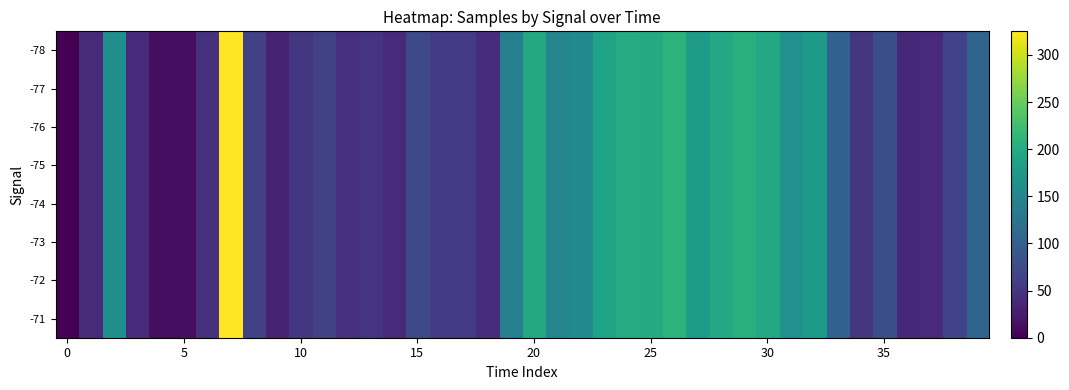

Reading left to right, transcribe all the data shown in this chart.

-78: 0.0	40.0	161.9	39.4	11.8	11.7	46.5	325.0	63.3	32.5	52.9	63.5	44.3	49.3	38.3	72.3	56.3	56.3	42.8	140.1	196.3	147.9	155.0	189.1	200.4	198.5	210.3	179.0	196.8	205.0	195.8	164.5	177.0	101.3	52.5	78.1	37.9	39.3	65.9	105.2
-77: 0.0	40.0	161.9	39.4	11.8	11.7	46.5	325.0	63.3	32.5	52.9	63.5	44.3	49.3	38.3	72.3	56.3	56.3	42.8	140.1	196.3	147.9	155.0	189.1	200.4	198.5	210.3	179.0	196.8	205.0	195.8	164.5	177.0	101.3	52.5	78.1	37.9	39.3	65.9	105.2
-76: 0.0	40.0	161.9	39.4	11.8	11.7	46.5	325.0	63.3	32.5	52.9	63.5	44.3	49.3	38.3	72.3	56.3	56.3	42.8	140.1	196.3	147.9	155.0	189.1	200.4	198.5	210.3	179.0	196.8	205.0	195.8	164.5	177.0	101.3	52.5	78.1	37.9	39.3	65.9	105.2
-75: 0.0	40.0	161.9	39.4	11.8	11.7	46.5	325.0	63.3	32.5	52.9	63.5	44.3	49.3	38.3	72.3	56.3	56.3	42.8	140.1	196.3	147.9	155.0	189.1	200.4	198.5	210.3	179.0	196.8	205.0	195.8	164.5	177.0	101.3	52.5	78.1	37.9	39.3	65.9	105.2
-74: 0.0	40.0	161.9	39.4	11.8	11.7	46.5	325.0	63.3	32.5	52.9	63.5	44.3	49.3	38.3	72.3	56.3	56.3	42.8	140.1	196.3	147.9	155.0	189.1	200.4	198.5	210.3	179.0	196.8	205.0	195.8	164.5	177.0	101.3	52.5	78.1	37.9	39.3	65.9	105.2
-73: 0.0	40.0	161.9	39.4	11.8	11.7	46.5	325.0	63.3	32.5	52.9	63.5	44.3	49.3	38.3	72.3	56.3	56.3	42.8	140.1	196.3	147.9	155.0	189.1	200.4	198.5	210.3	179.0	196.8	205.0	195.8	164.5	177.0	101.3	52.5	78.1	37.9	39.3	65.9	105.2
-72: 0.0	40.0	161.9	39.4	11.8	11.7	46.5	325.0	63.3	32.5	52.9	63.5	44.3	49.3	38.3	72.3	56.3	56.3	42.8	140.1	196.3	147.9	155.0	189.1	200.4	198.5	210.3	179.0	196.8	205.0	195.8	164.5	177.0	101.3	52.5	78.1	37.9	39.3	65.9	105.2
-71: 0.0	40.0	161.9	39.4	11.8	11.7	46.5	325.0	63.3	32.5	52.9	63.5	44.3	49.3	38.3	72.3	56.3	56.3	42.8	140.1	196.3	147.9	155.0	189.1	200.4	198.5	210.3	179.0	196.8	205.0	195.8	164.5	177.0	101.3	52.5	78.1	37.9	39.3	65.9	105.2